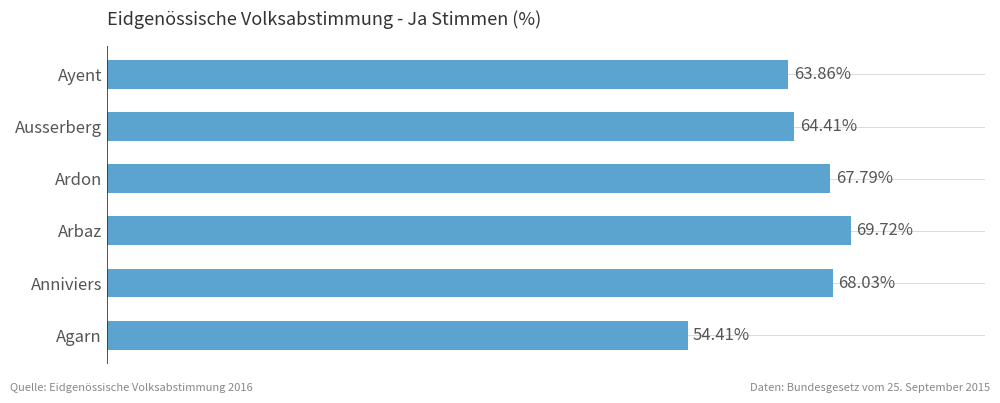

Which category has the highest value across all series?

Arbaz